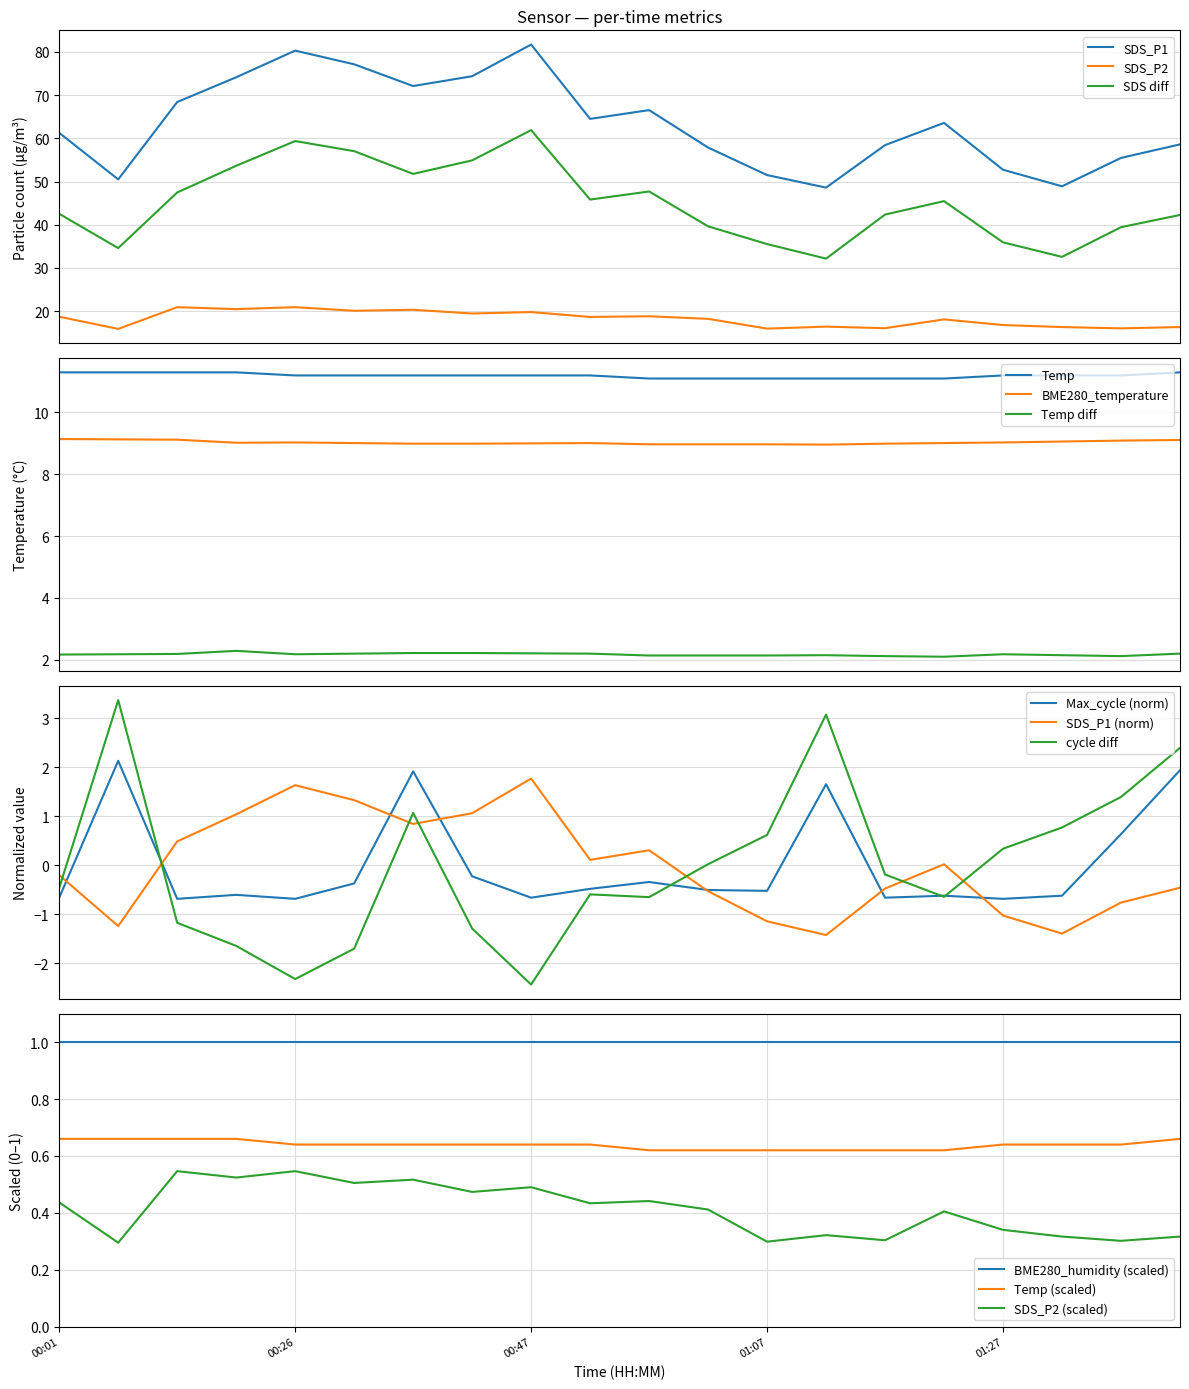

Where is the first local minimum for SDS_P1?

00:06